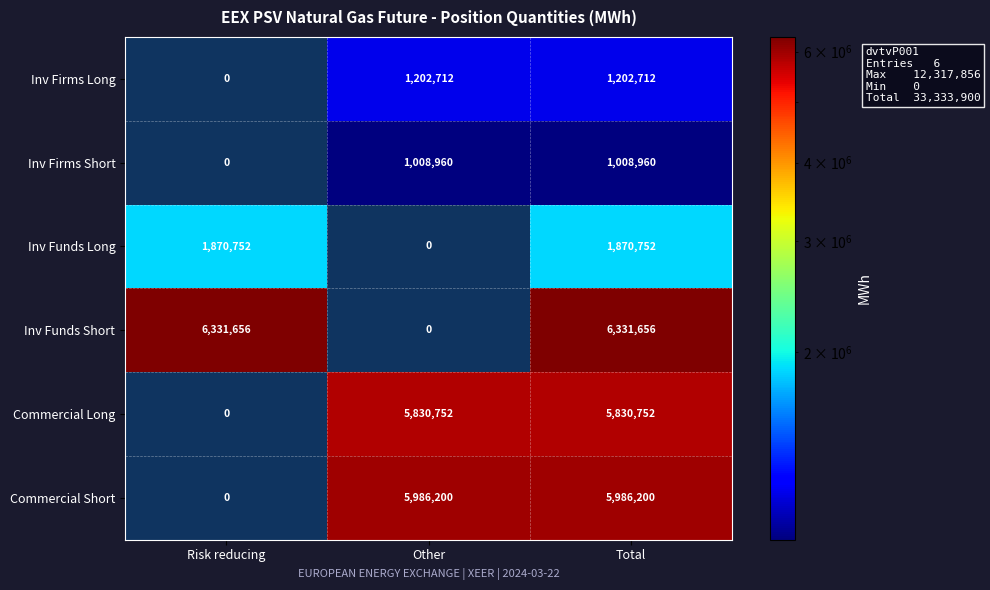

What is the average value of the Commercial Long series?

3887168